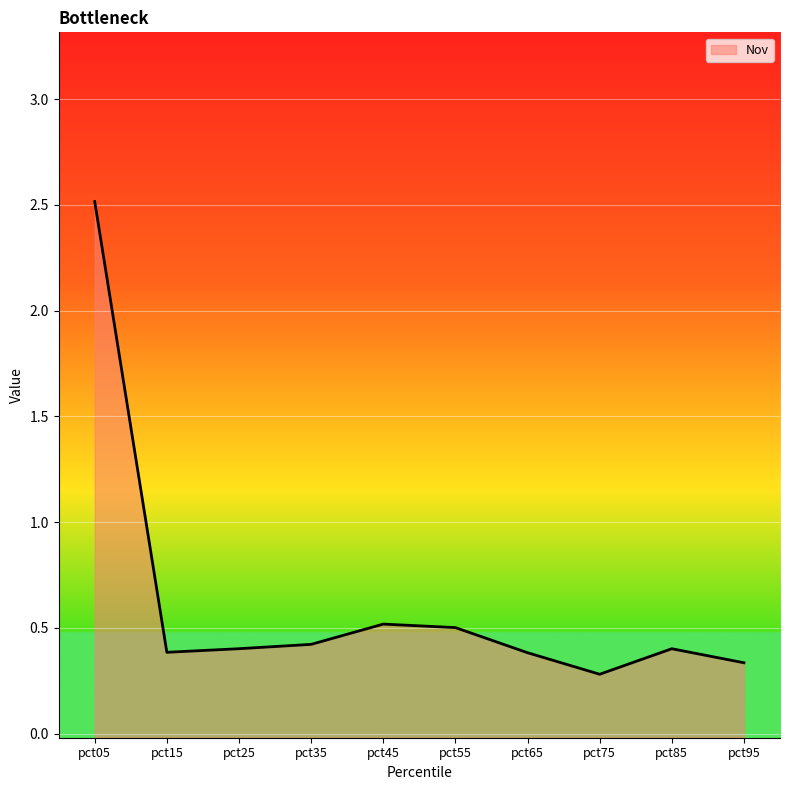

What is the difference between the maximum and minimum values?

2.2